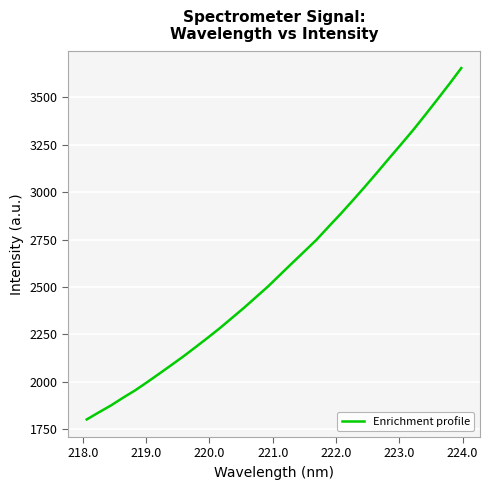

What is the difference between the maximum and minimum values?

1851.5